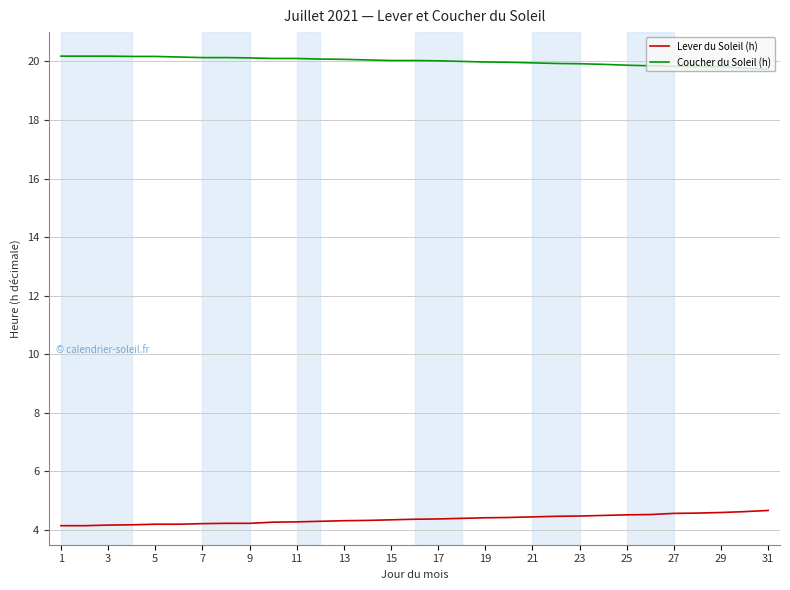

Which series has the largest total across all categories?

Coucher du Soleil (h)